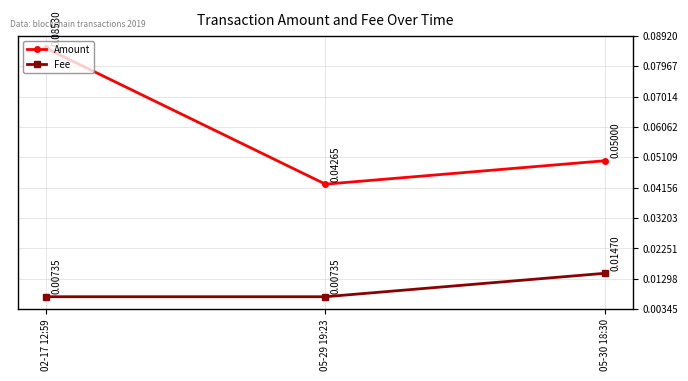

At how many categories does at least one series exceed 0?

3